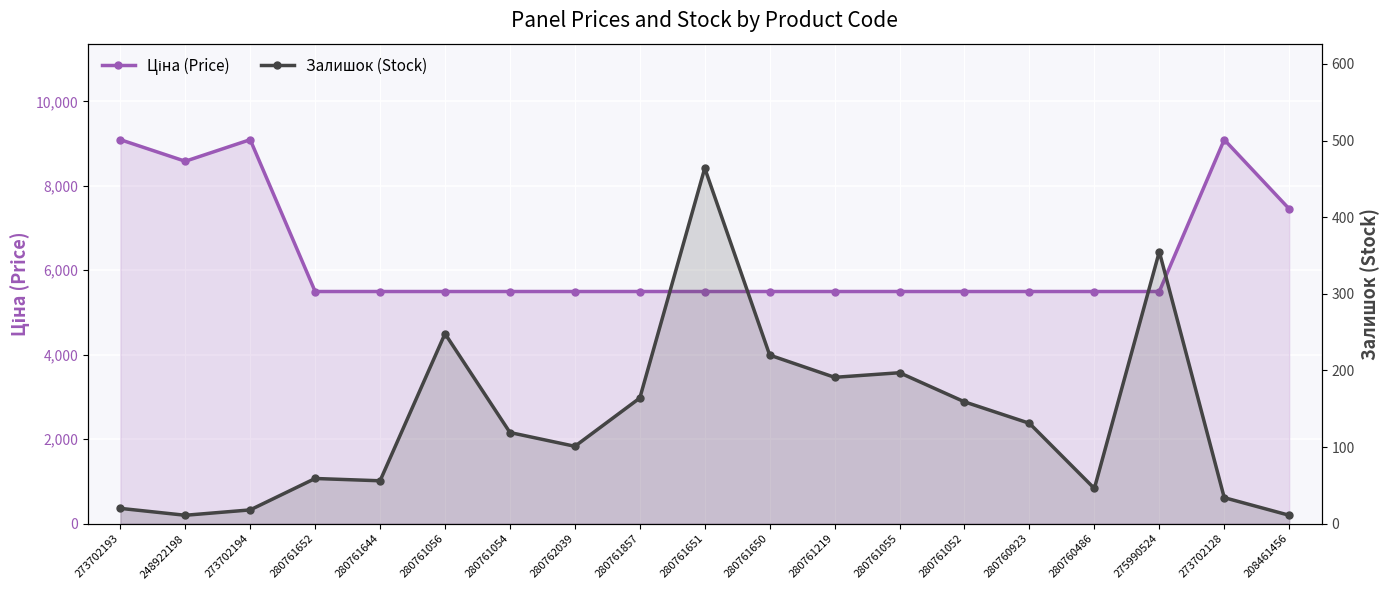

Reading left to right, list all the values displayed in this chart.

Ціна (Price): 9092.0	8581.1	9092.0	5497.3	5497.3	5497.3	5497.3	5497.3	5497.3	5497.3	5497.3	5497.3	5497.3	5497.3	5497.3	5497.3	5497.3	9092.0	7453.8
Залишок (Stock): 20.0	11.0	18.0	59.0	56.0	248.0	119.0	101.0	164.0	464.0	220.0	191.0	197.0	159.0	131.0	46.0	355.0	34.0	11.0